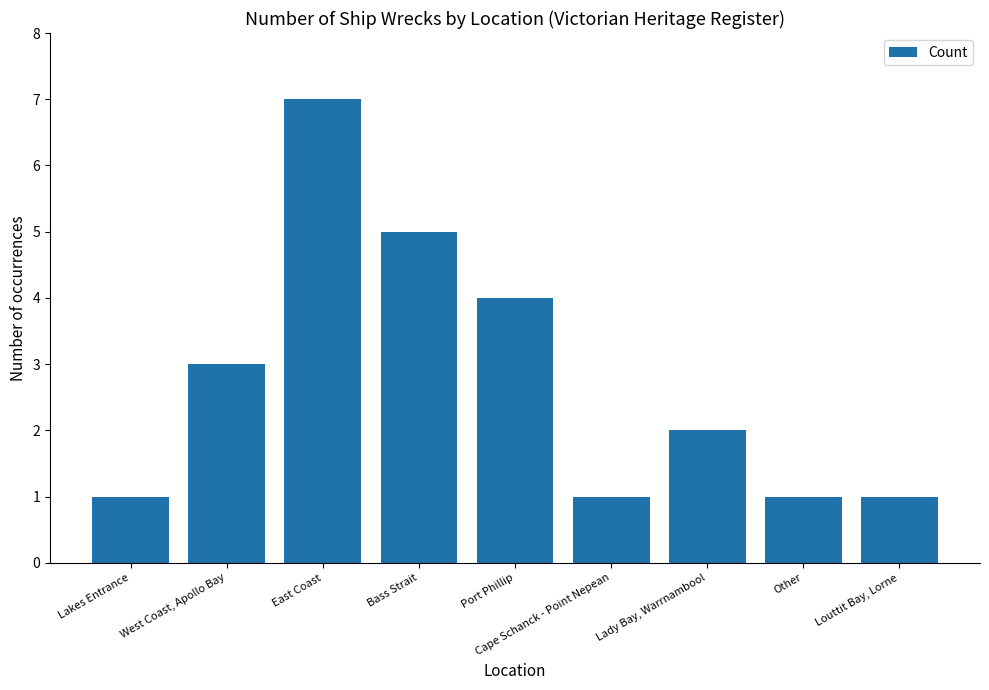

What value does the data have at Other?

1